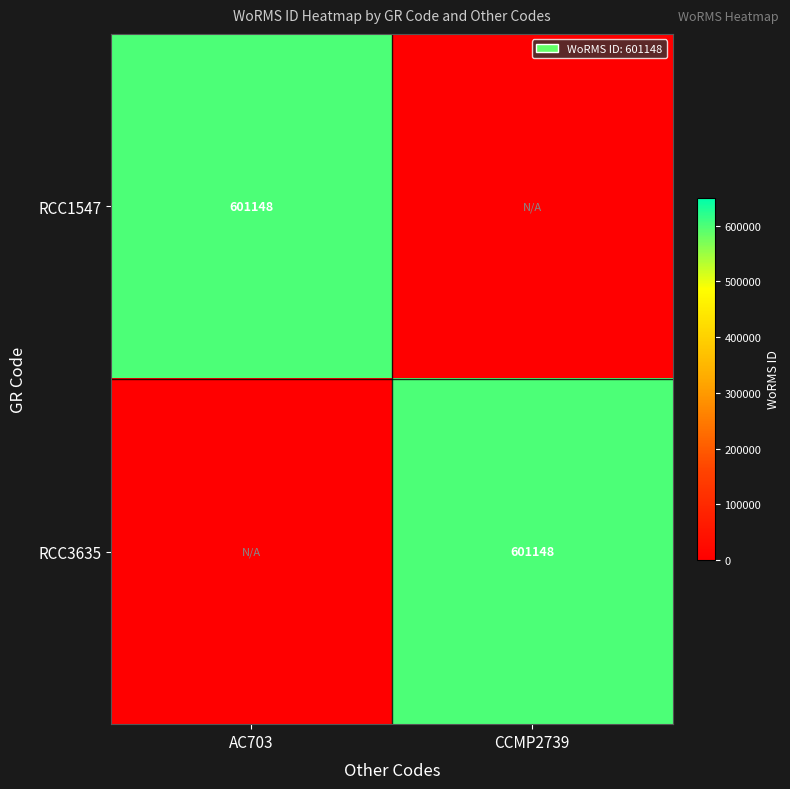

The RCC3635 series shows 237874 at CCMP2739. True or false?

False